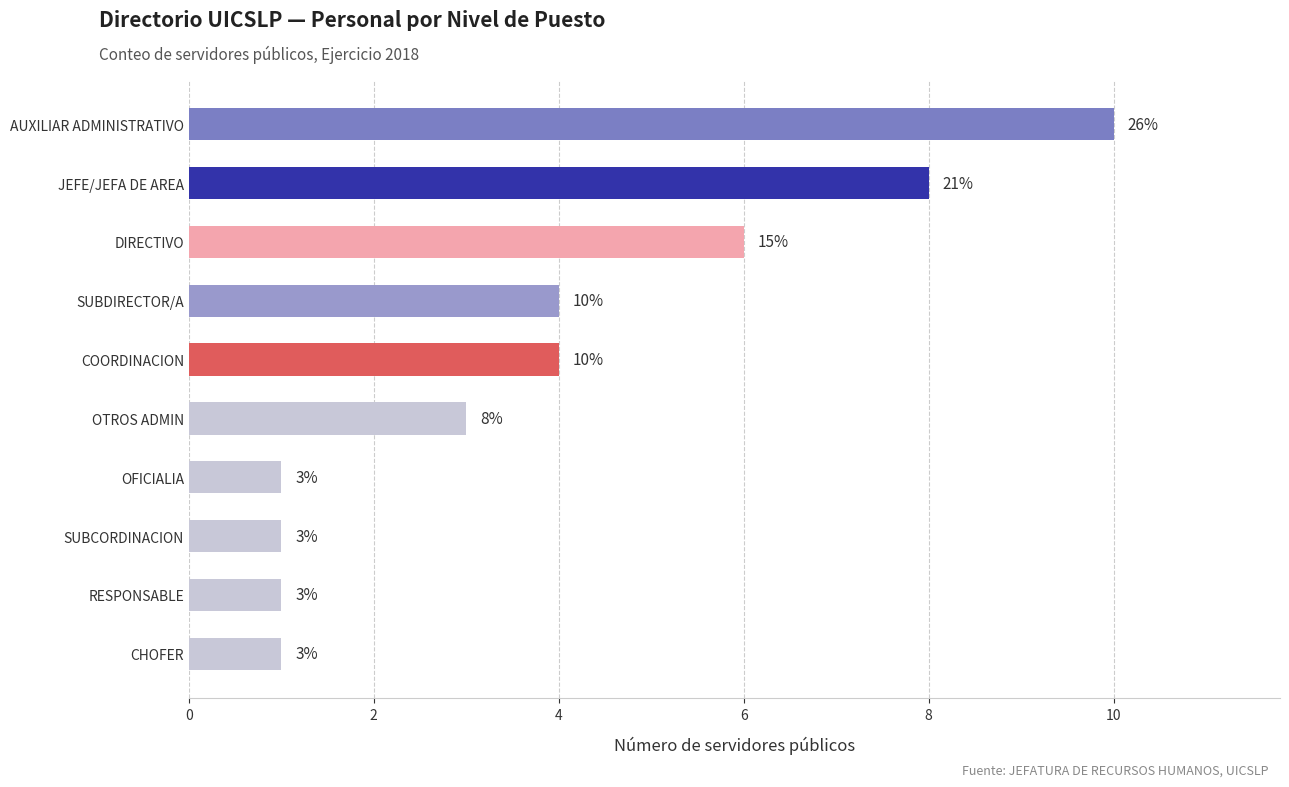

What is the average value?

4